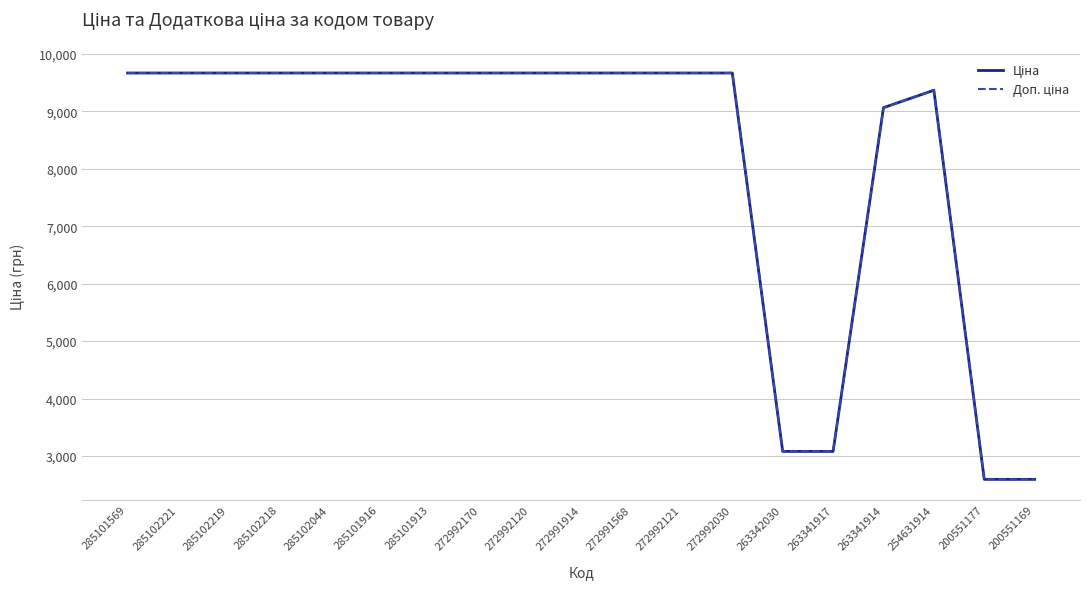

What is the smallest value displayed?

2594.6